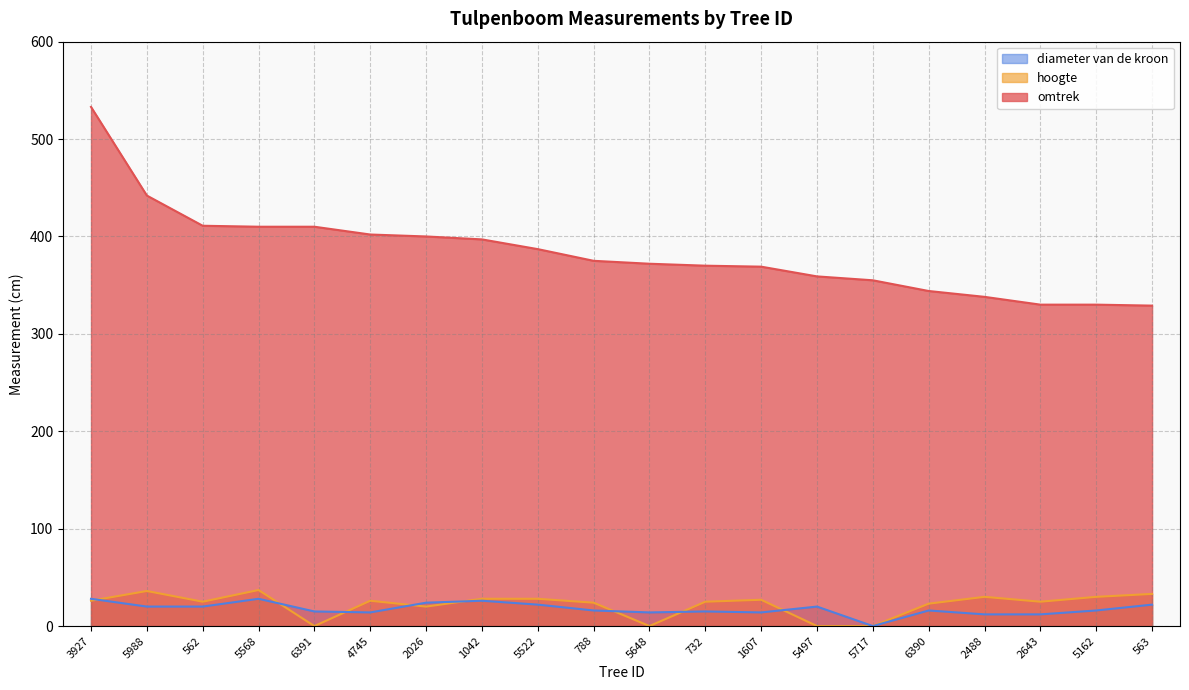

What is the sum of all hoogte values?

443